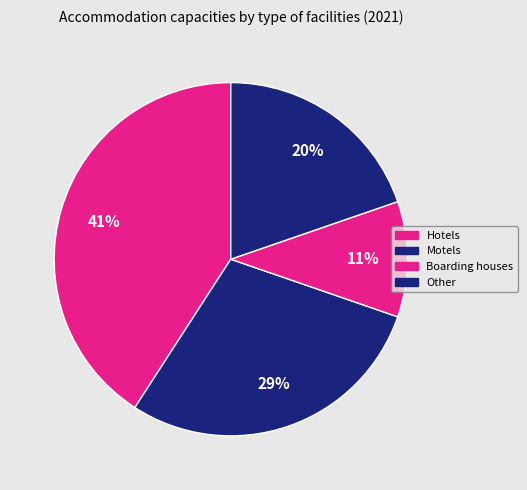

Count the number of slices in the pie.

4